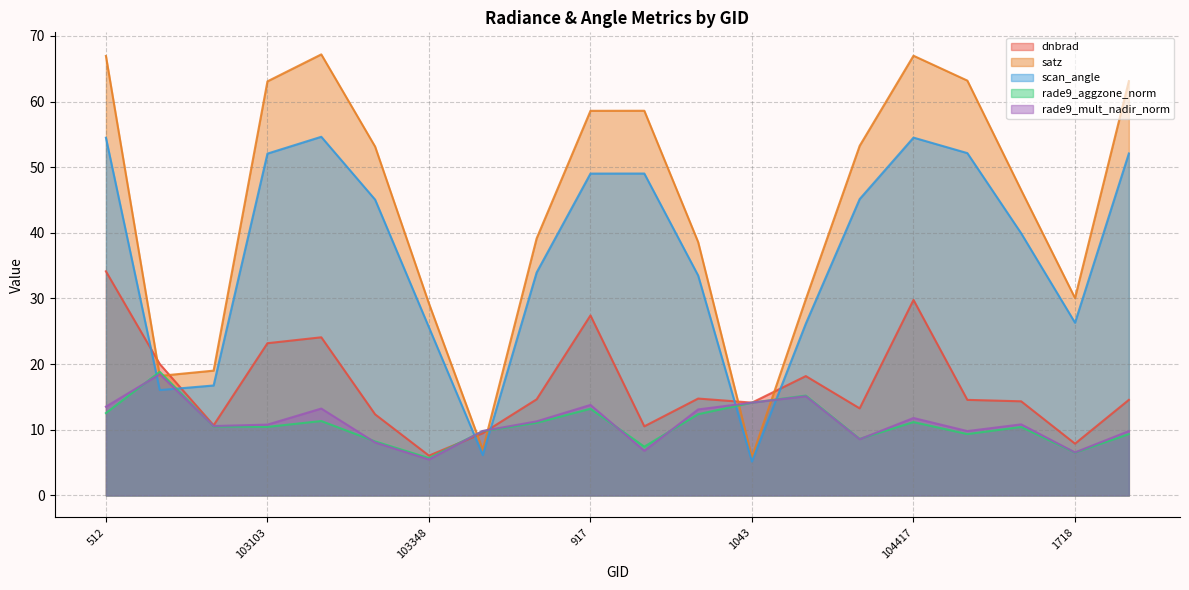

What is the sum of the dnbrad values at 104298 and 103830?

23.8